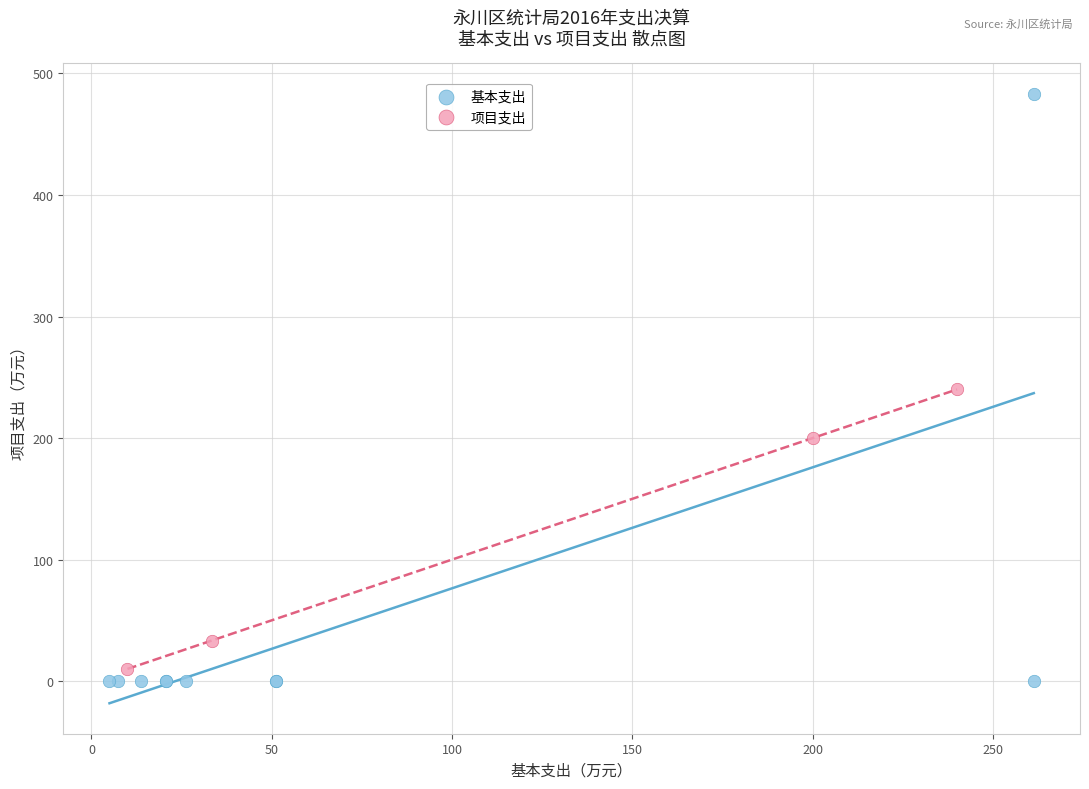

Which series contains the highest Y value?

基本支出